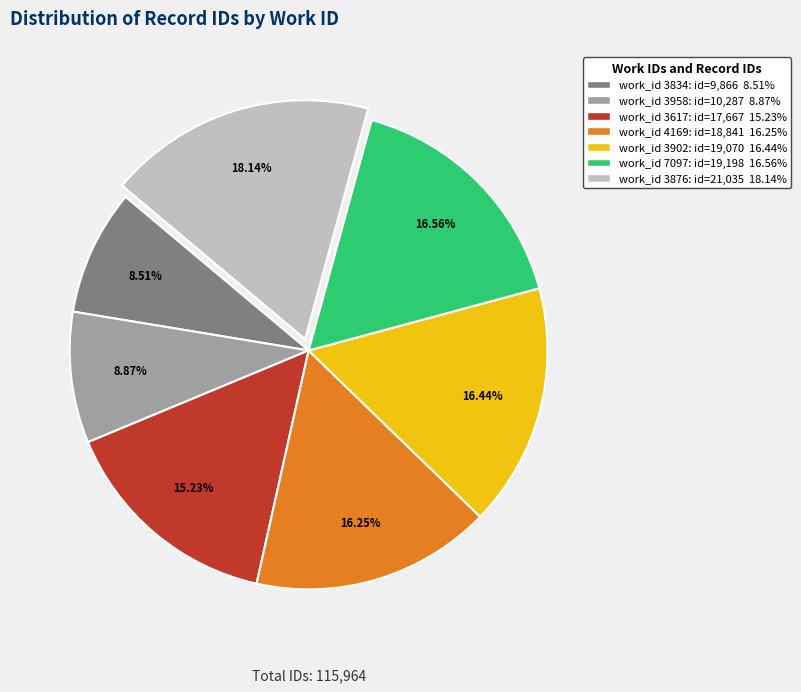

Does any single category account for the majority?

No